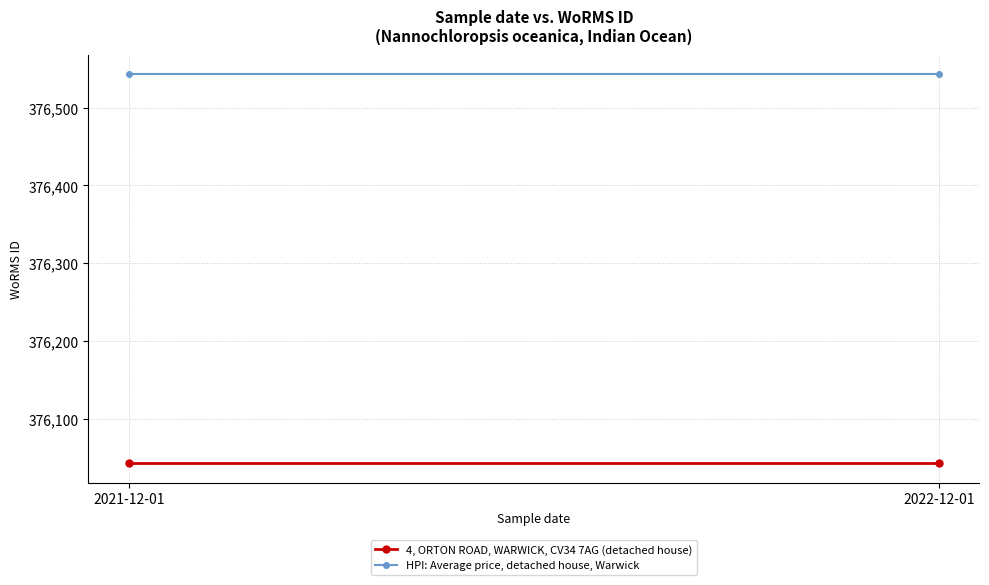

Is this an area chart (filled region under the line)?

No